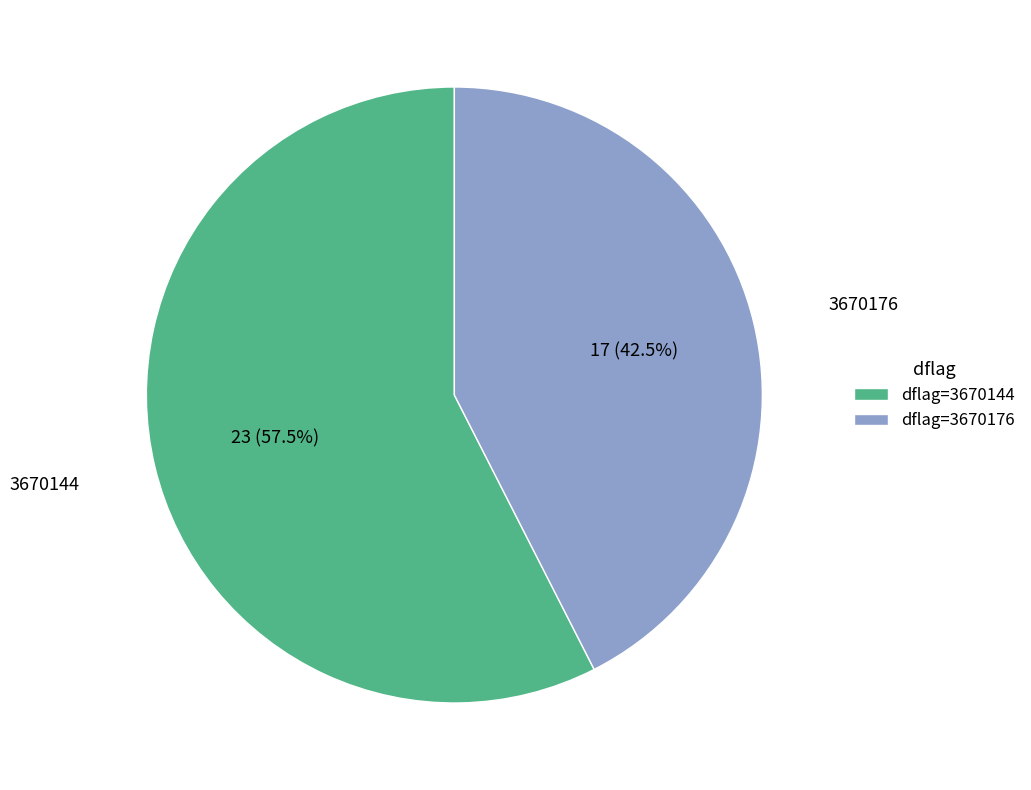

How many segments does this pie chart have?

2